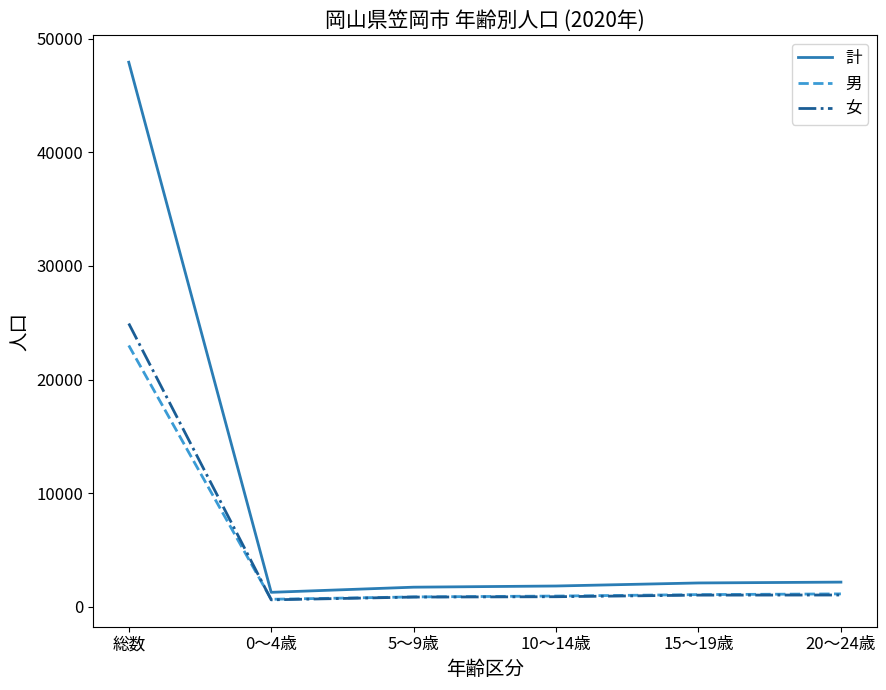

True or false: 女 has a value of 885 at 10～14歳.

True